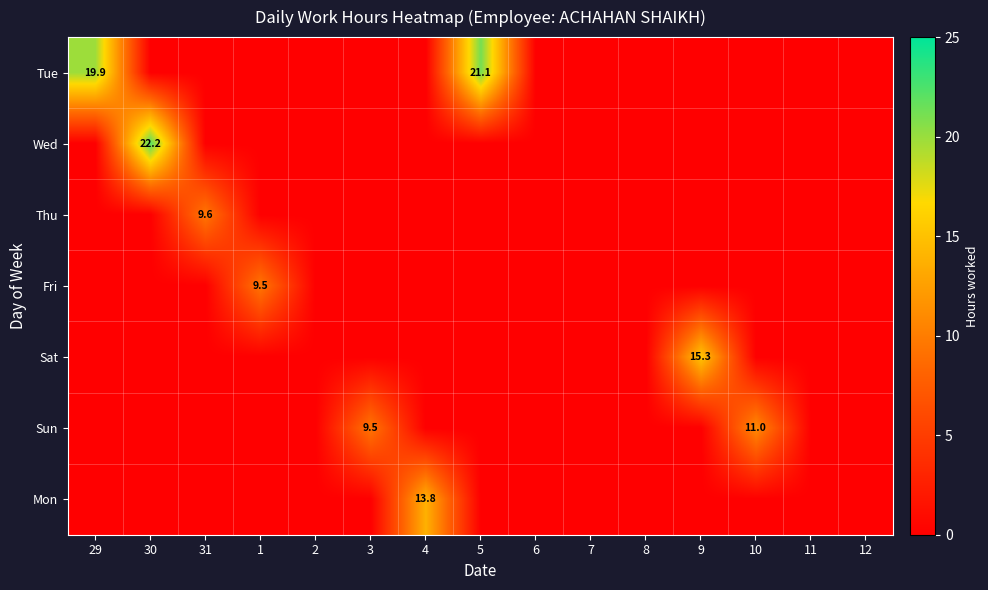

Which series has the widest spread of values?

Wed